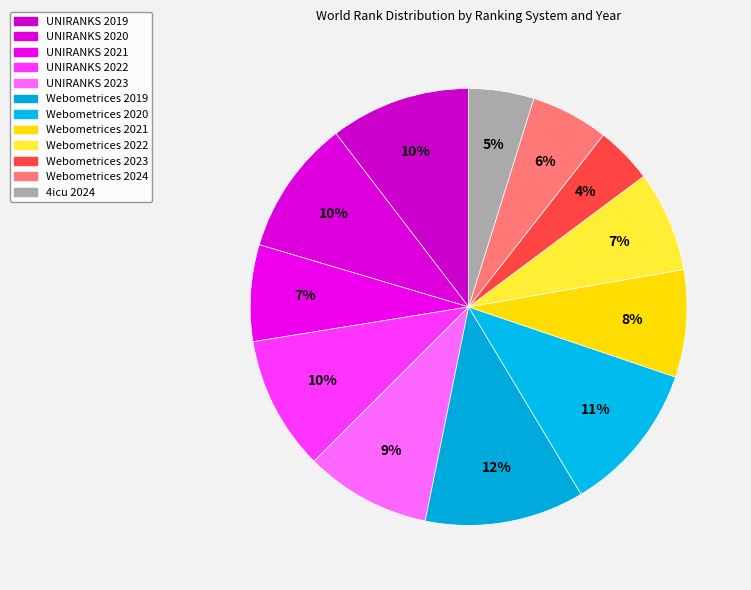

Rank the categories by value from highest to lowest.

Webometrices 2019, Webometrices 2020, UNIRANKS 2019, UNIRANKS 2020, UNIRANKS 2022, UNIRANKS 2023, Webometrices 2021, Webometrices 2022, UNIRANKS 2021, Webometrices 2024, 4icu 2024, Webometrices 2023